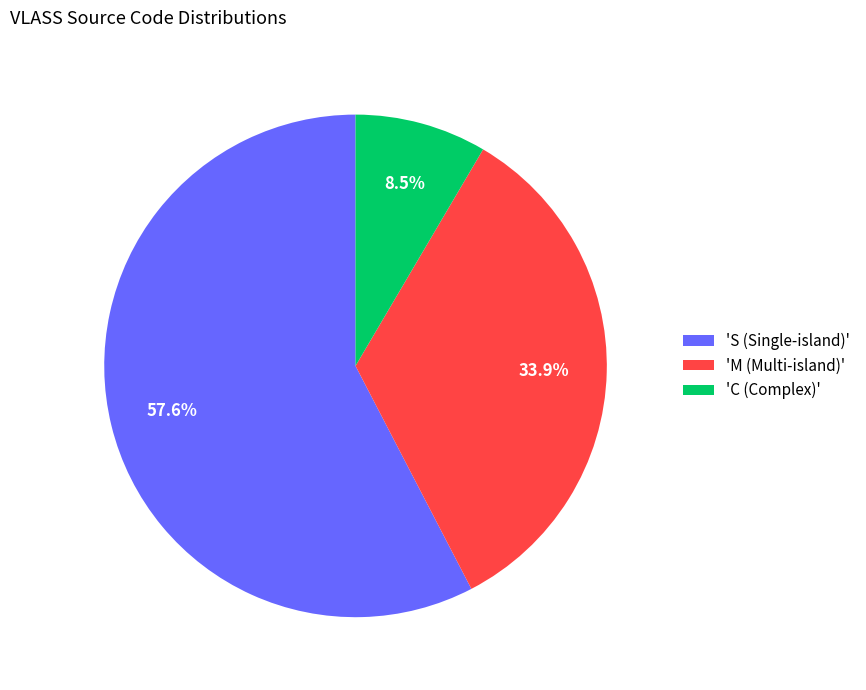

Which slice represents more than half of the pie?

'S (Single-island)'